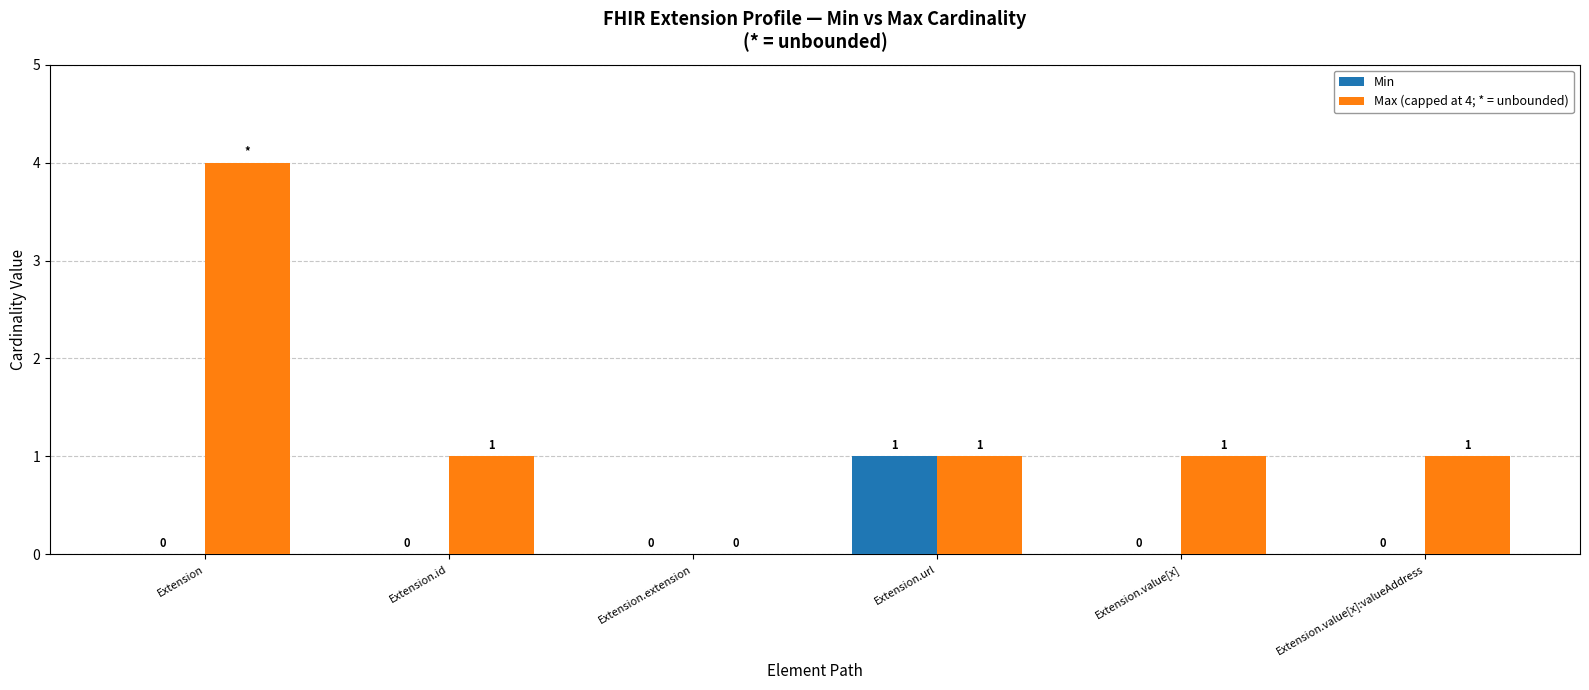

At which category is the sum across all series the highest?

Extension